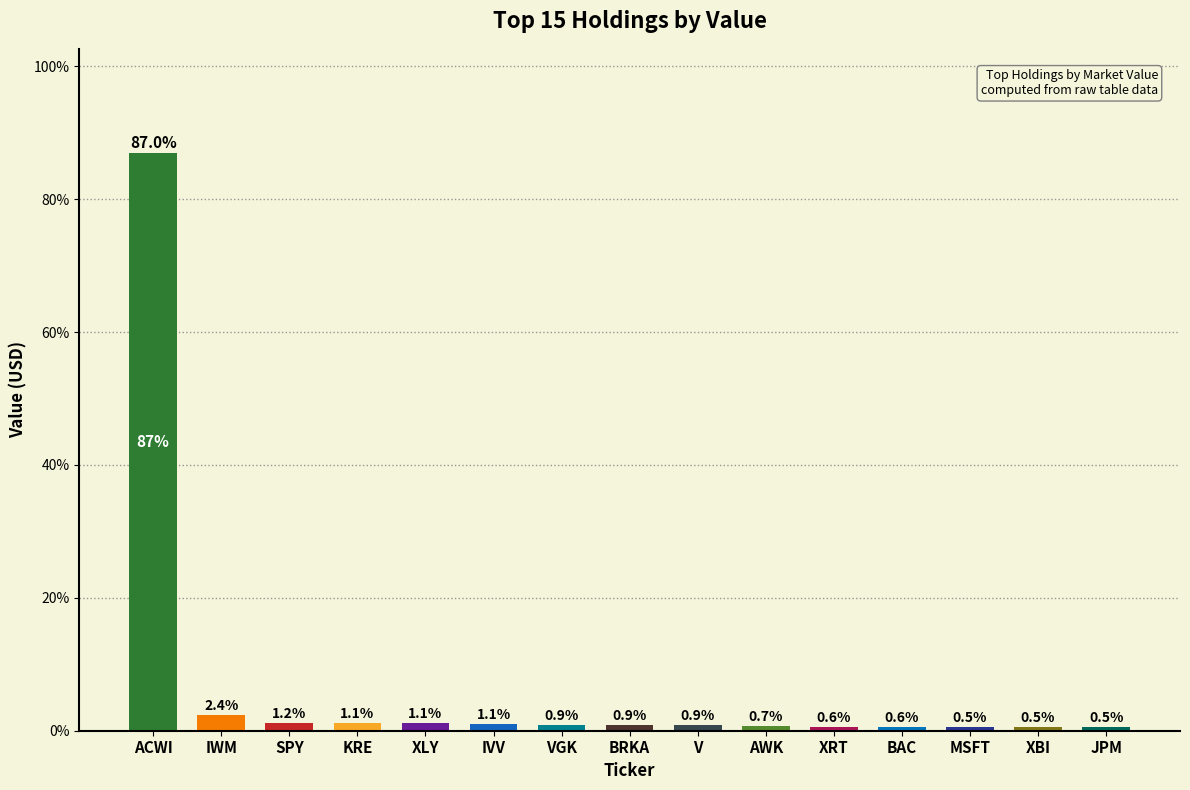

True or false: the data shows 0.7 at AWK.

True